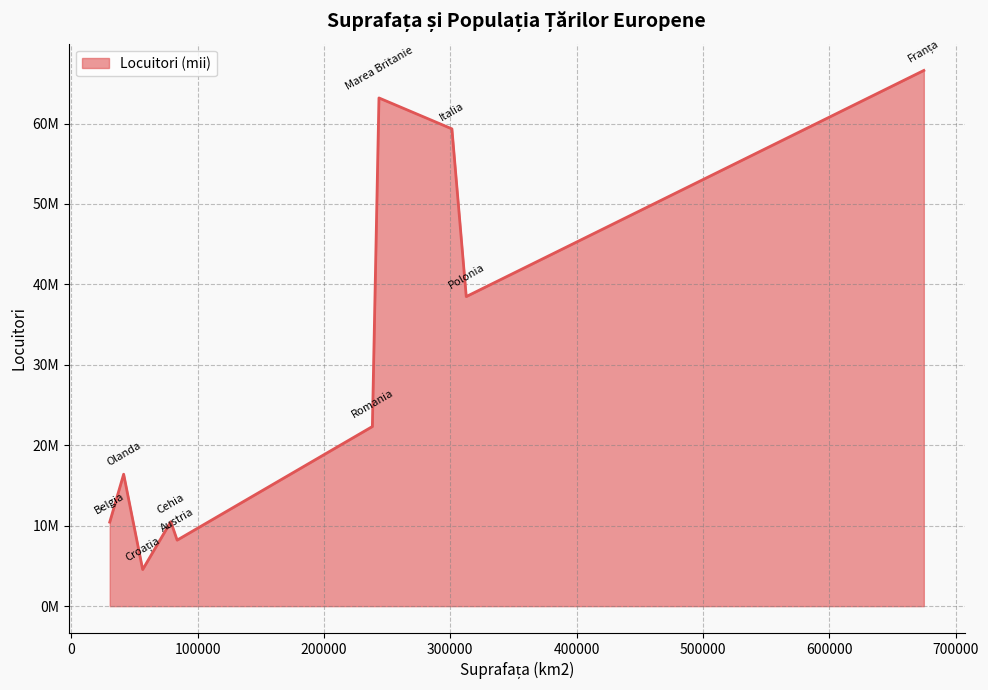

True or false: the data has more than 1 interior local peaks.

True